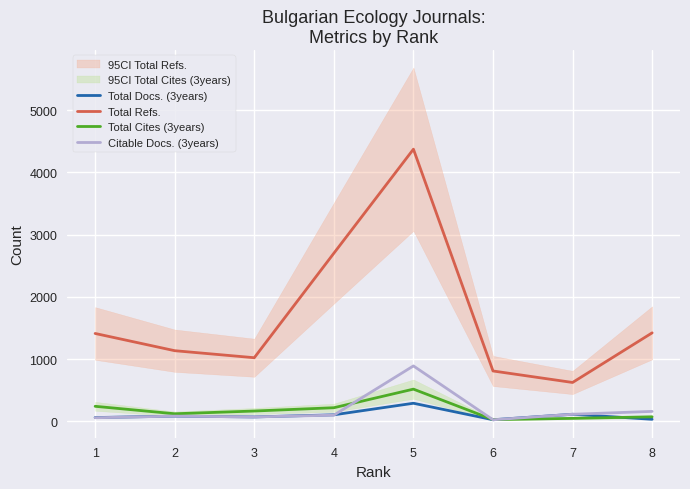

Count the number of data series in this chart.

4